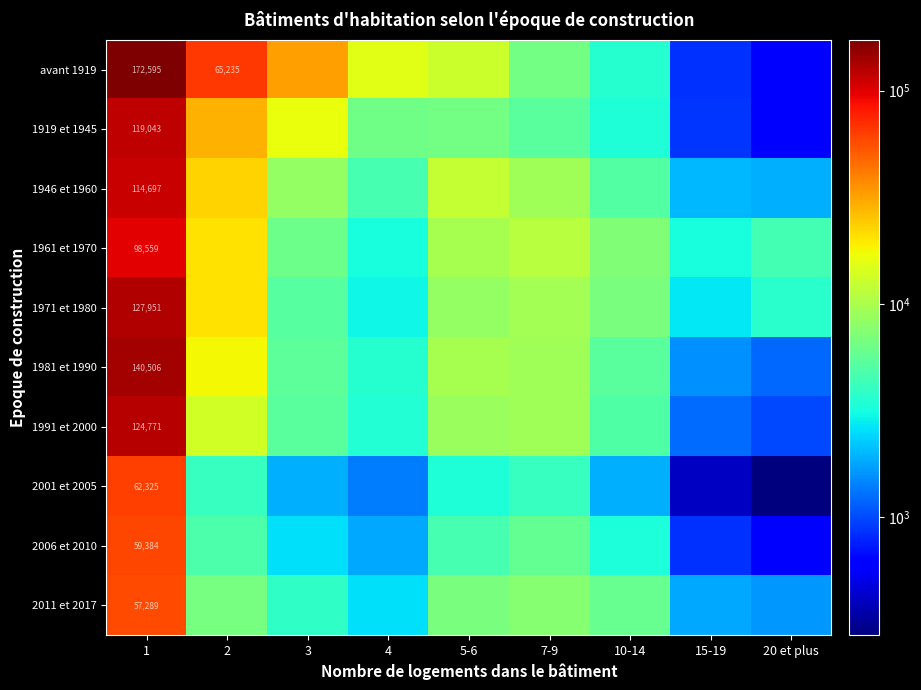

What is the spread (max minus min) of values at 1?

115306